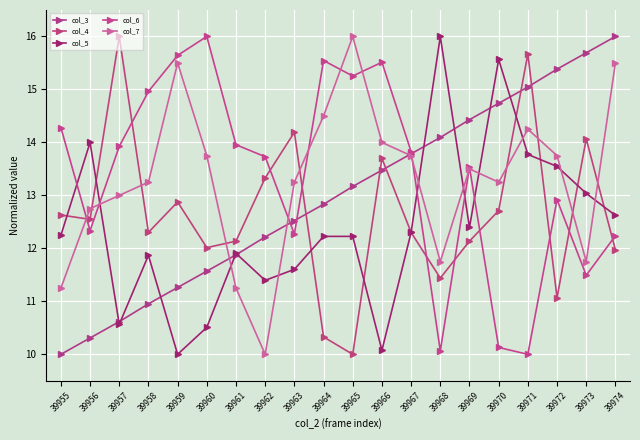

The col_3 series shows 14.4 at 39957. True or false?

False